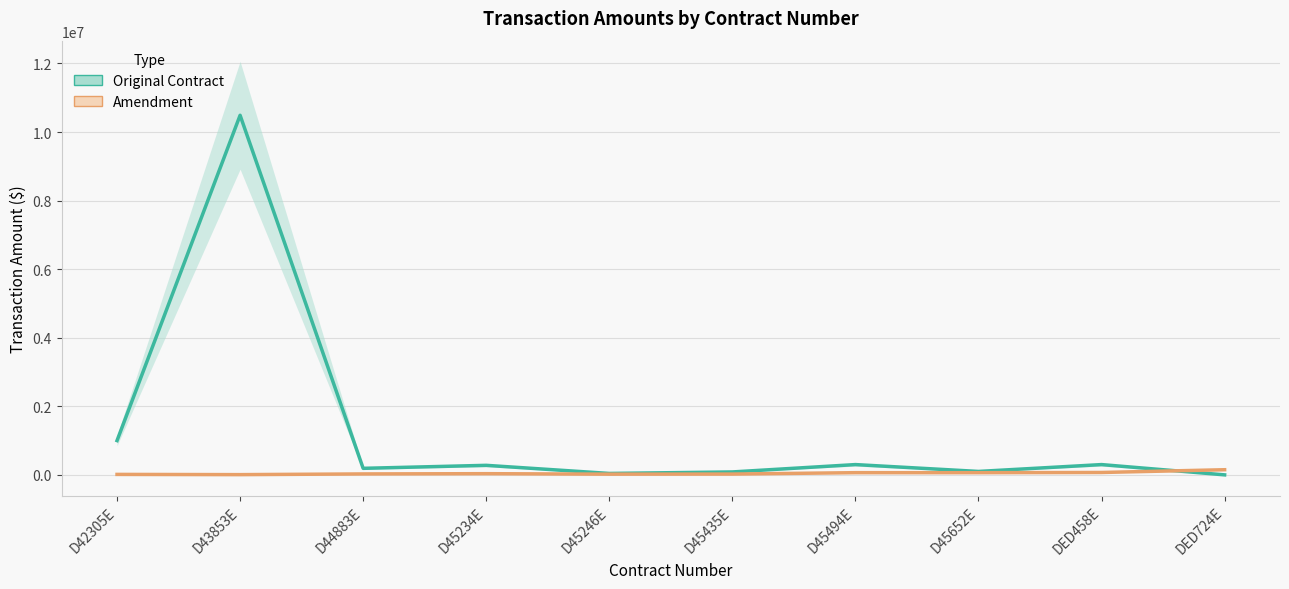

What value does the Amendment series have at D45234E, to the nearest 100?

34700